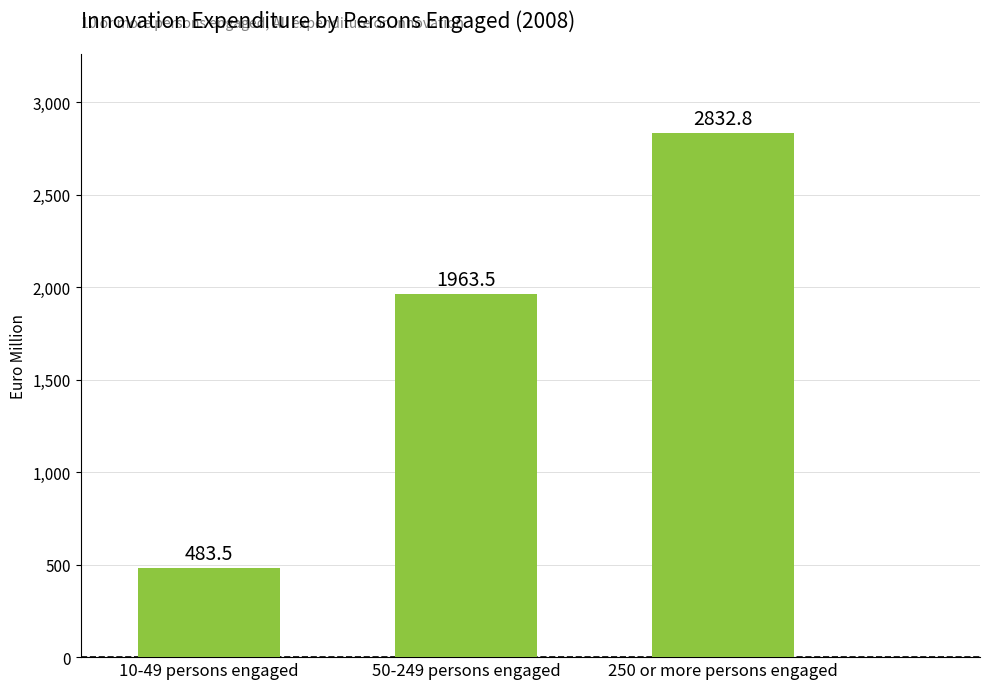

Are the bars grouped side by side (vs. stacked)?

No